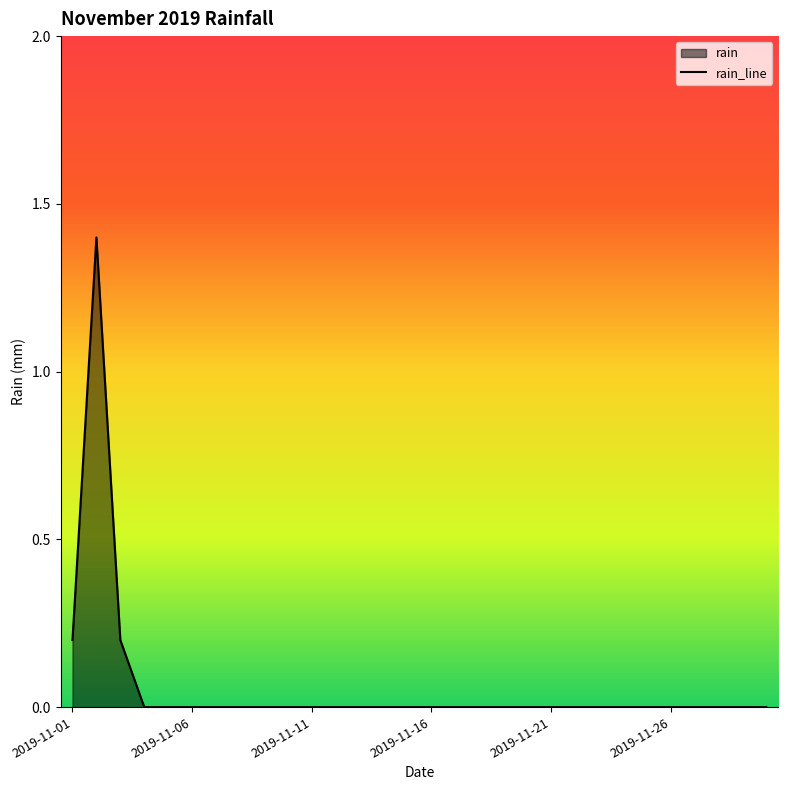

Does the chart have visible grid lines?

No